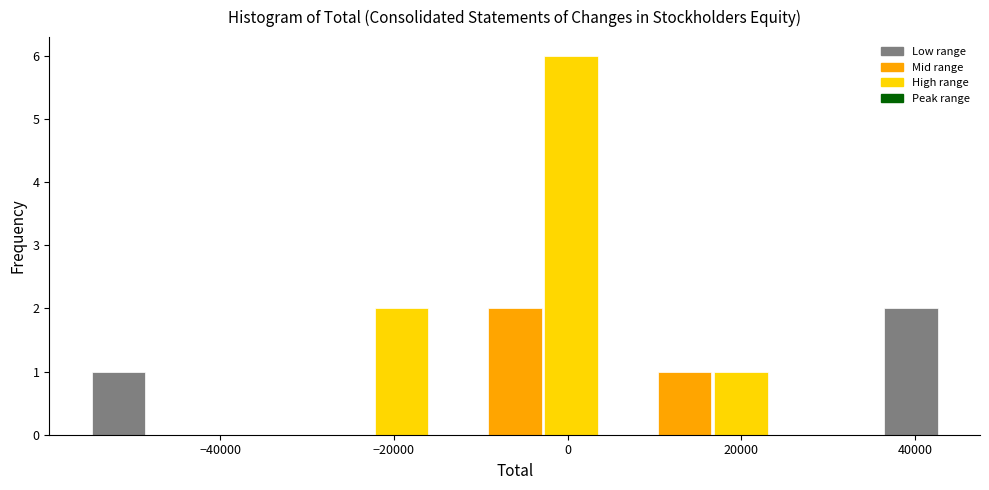

Read against the x-axis, roughly where is the centre of the tallest bar?

0